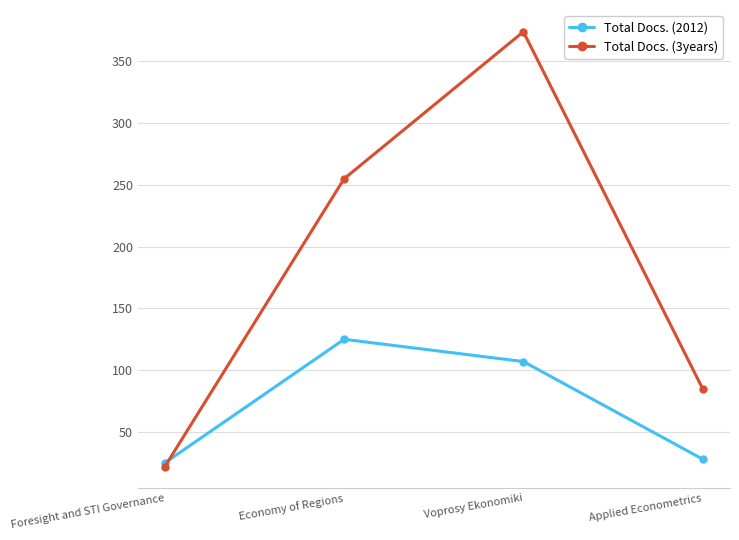

What is the difference between the Total Docs. (2012) values at Applied Econometrics and Economy of Regions?

97